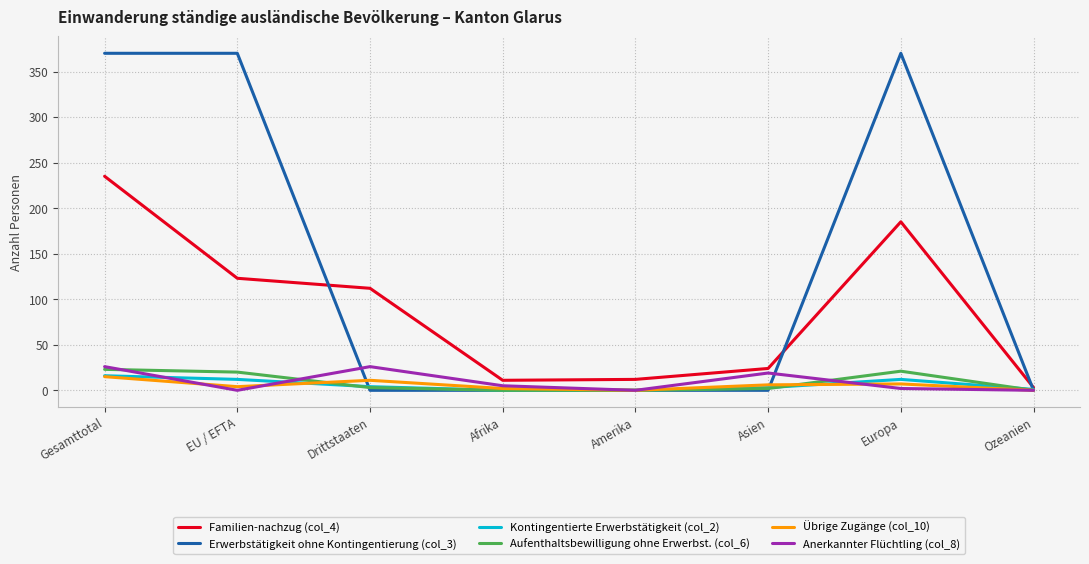

What is the difference between the Übrige Zugänge (col_10) values at EU / EFTA and Gesamttotal?

11